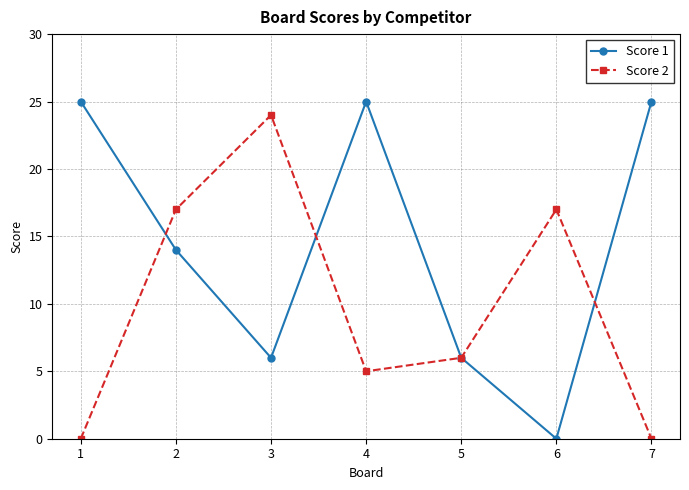

Where is the first local maximum for Score 2?

3